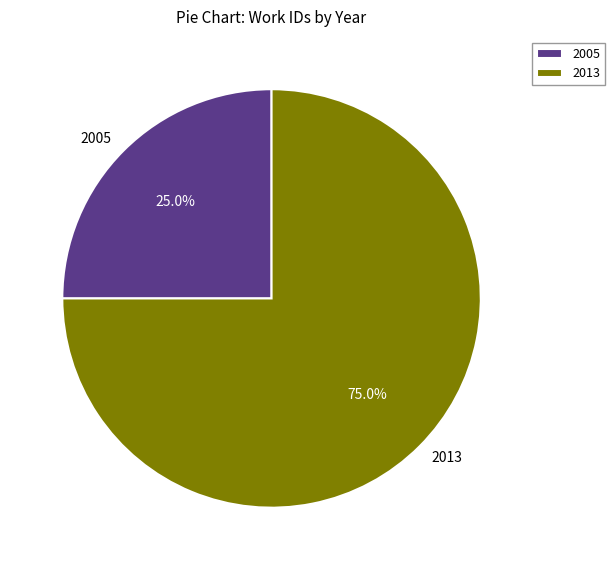

Does any single category account for the majority?

Yes